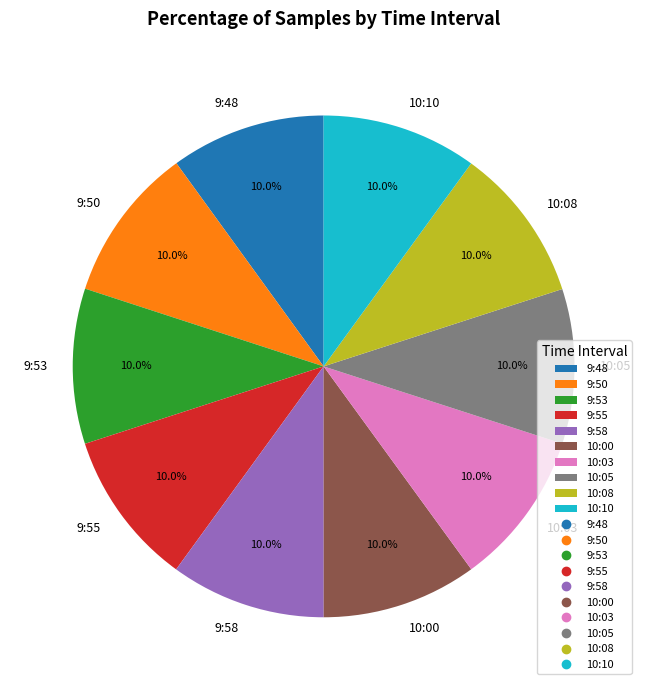

Combined, what portion of the pie is 9:50 and 10:10?

20.0%